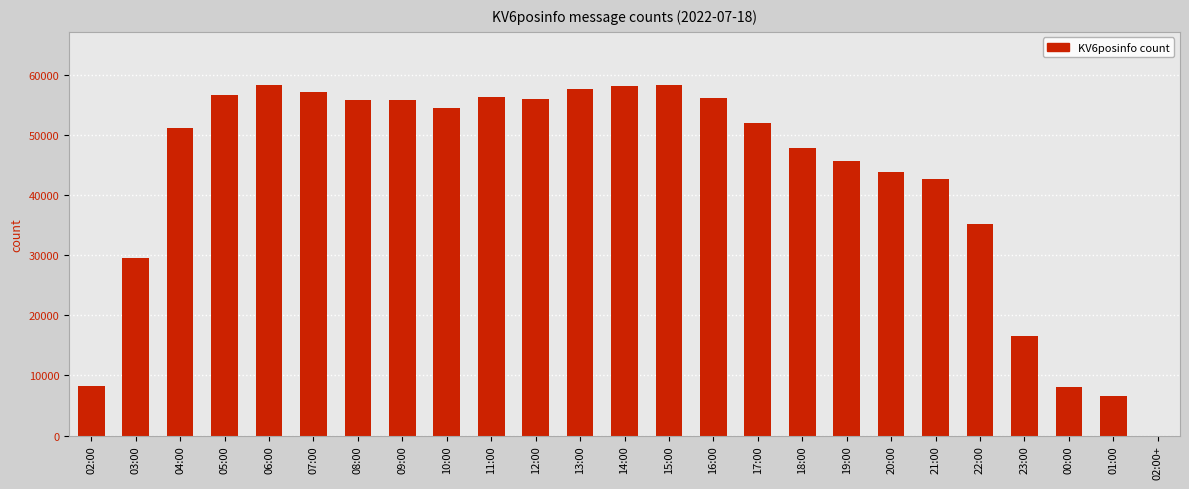

How many series are shown in this chart?

1